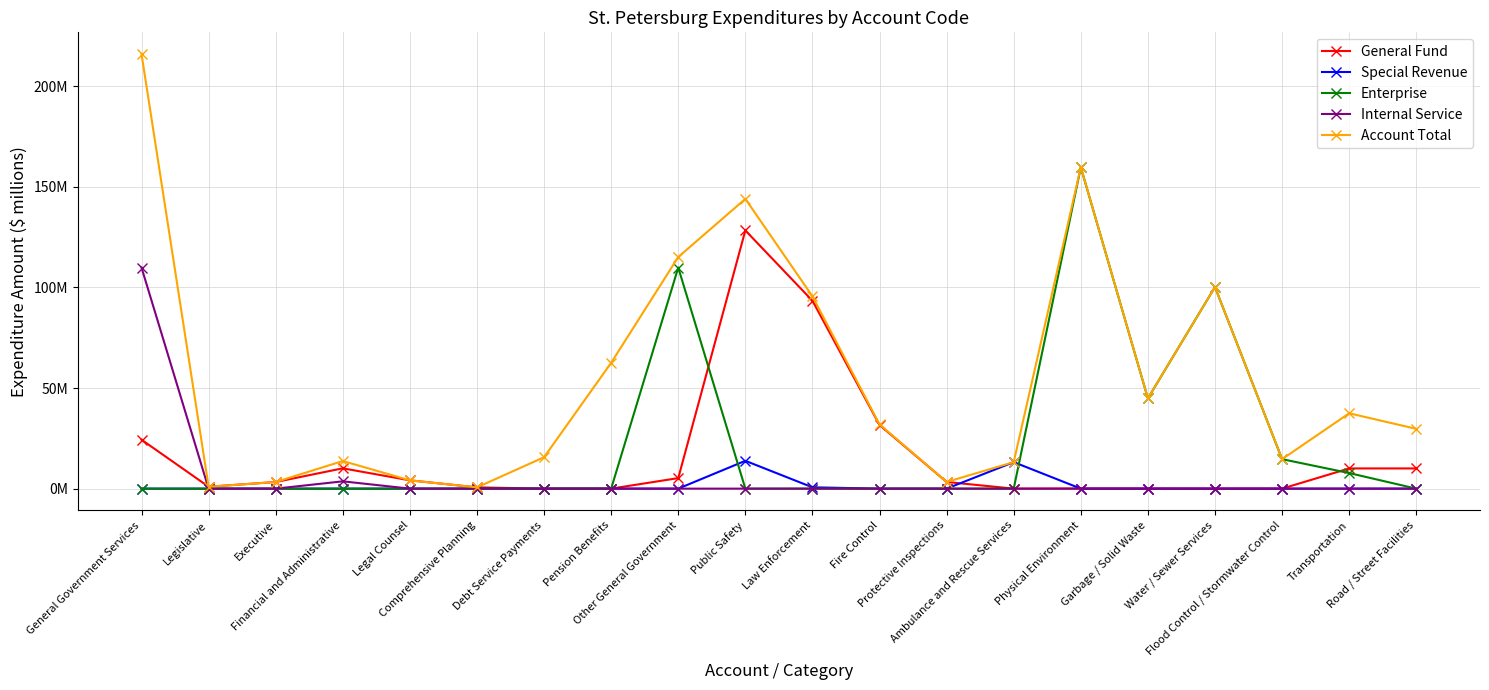

What is the sum of all Account Total values?

1107.0